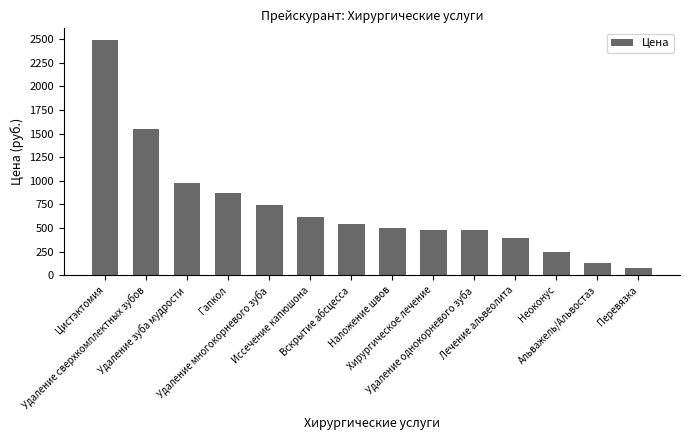

What is the maximum value shown in the chart?

2490